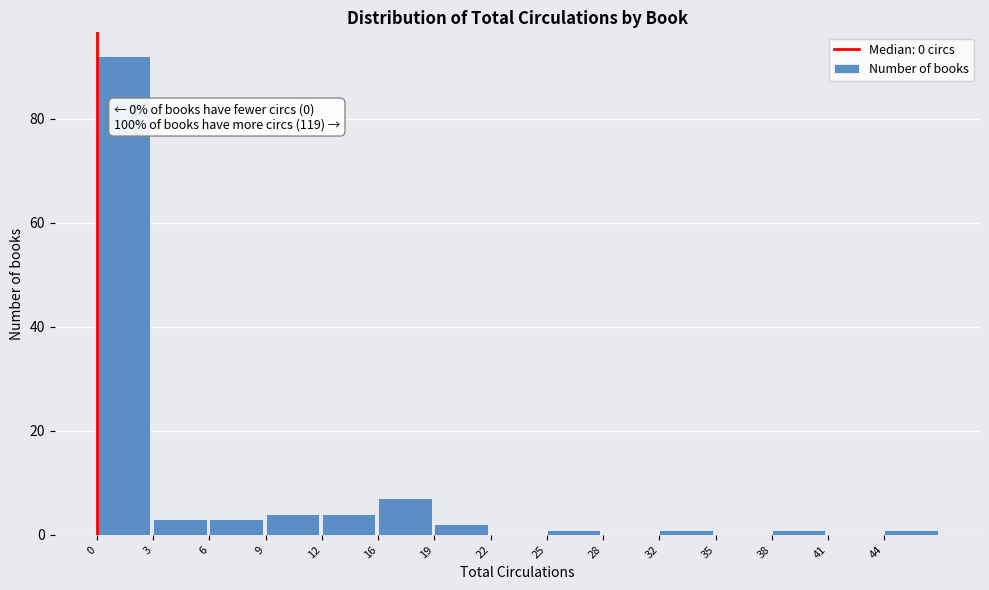

Reading left to right, transcribe all the data shown in this chart.

0=92	3=3	6=3	9=4	12=4	16=7	19=2	22=0	25=1	28=0	32=1	35=0	38=1	41=0	44=1